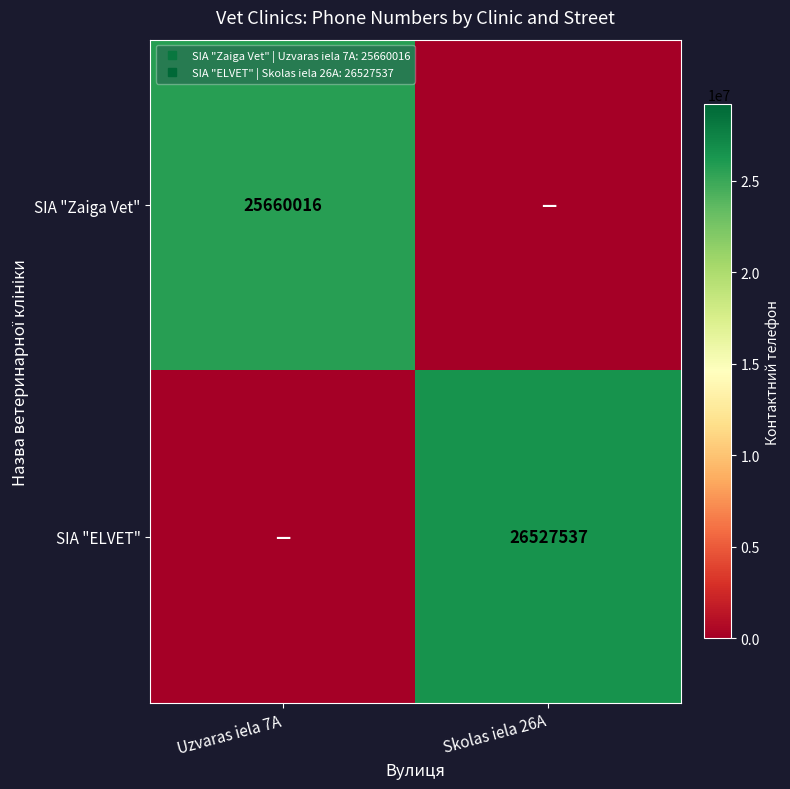

At Skolas iela 26A, list the series in order from largest to smallest.

SIA "ELVET", SIA "Zaiga Vet"